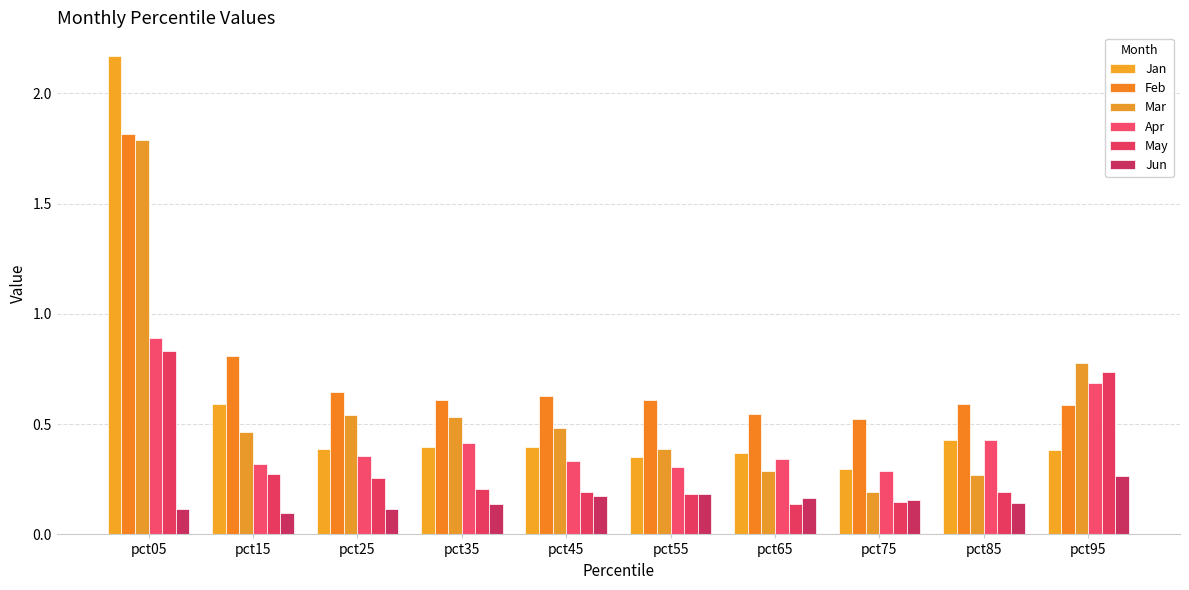

How many bars are there in each group?

6